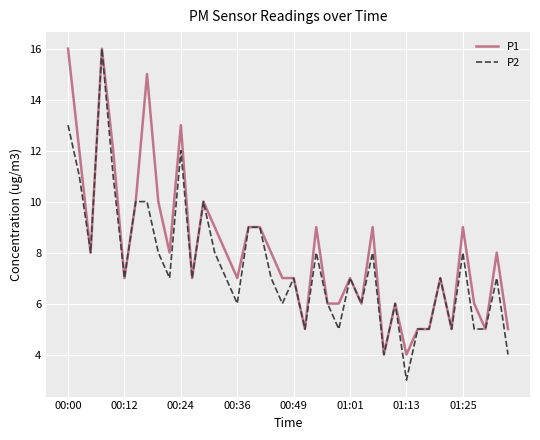

Which series has the largest total across all categories?

P1